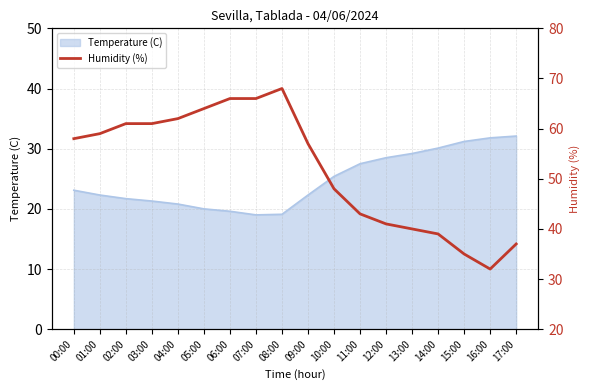

The chart shows a value of 21 at 00:00. True or false?

False